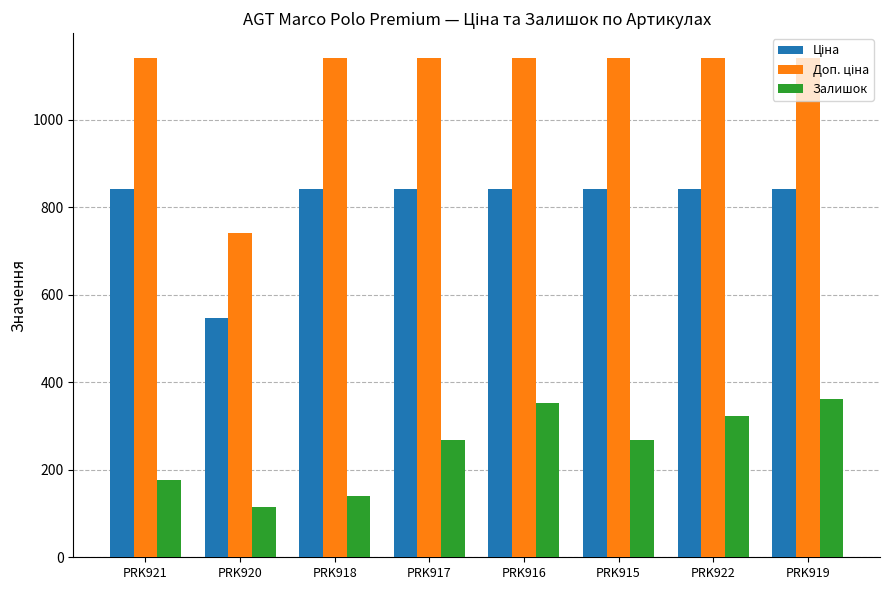

What is the total value across all series at PRK917?

2252.6